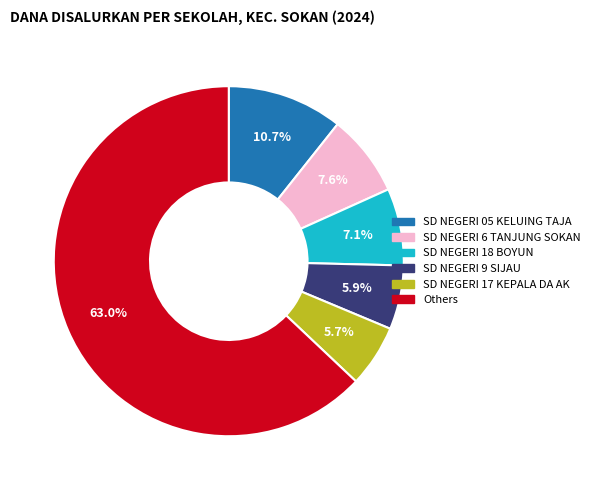

Does any single category account for the majority?

Yes